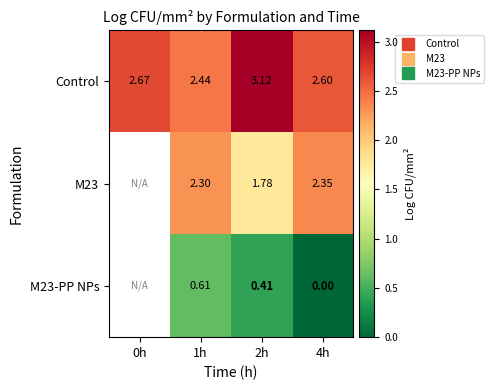

What is the difference between the M23 values at 1h and 4h?

0.1